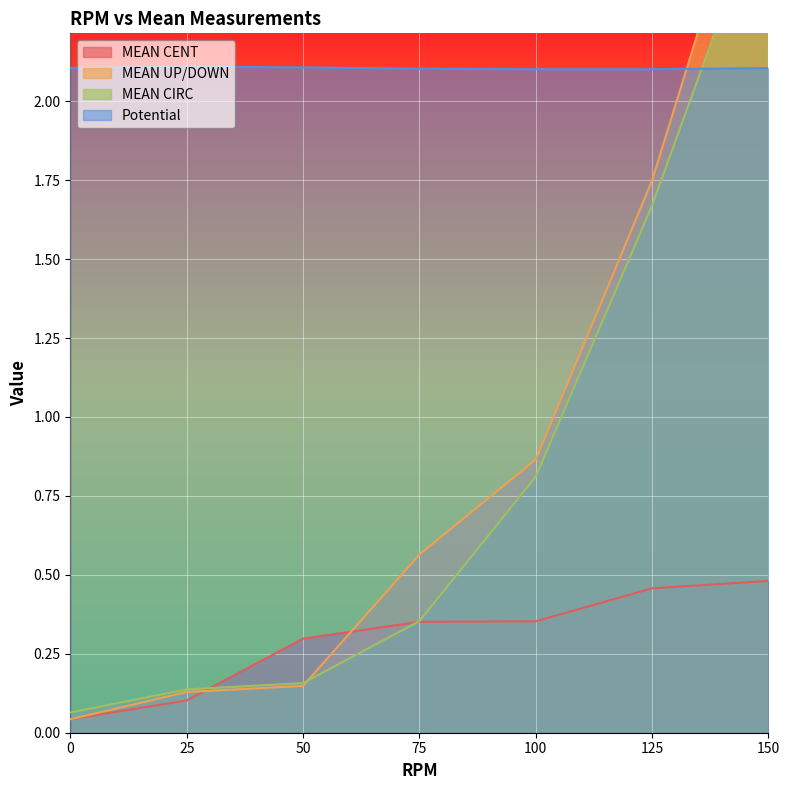

Is the value of Potential at 25 greater than the value of MEAN CENT at 100?

Yes